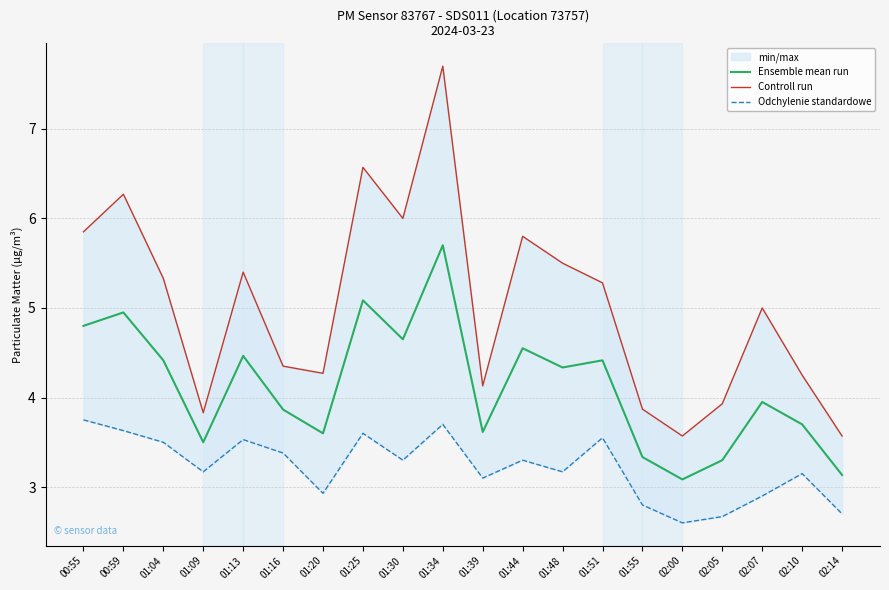

Reading left to right, transcribe all the data shown in this chart.

Ensemble mean run: 00:55=4.8	00:59=4.9	01:04=4.4	01:09=3.5	01:13=4.5	01:16=3.9	01:20=3.6	01:25=5.1	01:30=4.7	01:34=5.7	01:39=3.6	01:44=4.5	01:48=4.3	01:51=4.4	01:55=3.3	02:00=3.1	02:05=3.3	02:07=4.0	02:10=3.7	02:14=3.1
Controll run: 00:55=5.8	00:59=6.3	01:04=5.3	01:09=3.8	01:13=5.4	01:16=4.3	01:20=4.3	01:25=6.6	01:30=6.0	01:34=7.7	01:39=4.1	01:44=5.8	01:48=5.5	01:51=5.3	01:55=3.9	02:00=3.6	02:05=3.9	02:07=5.0	02:10=4.2	02:14=3.6
Odchylenie standardowe: 00:55=3.8	00:59=3.6	01:04=3.5	01:09=3.2	01:13=3.5	01:16=3.4	01:20=2.9	01:25=3.6	01:30=3.3	01:34=3.7	01:39=3.1	01:44=3.3	01:48=3.2	01:51=3.5	01:55=2.8	02:00=2.6	02:05=2.7	02:07=2.9	02:10=3.1	02:14=2.7